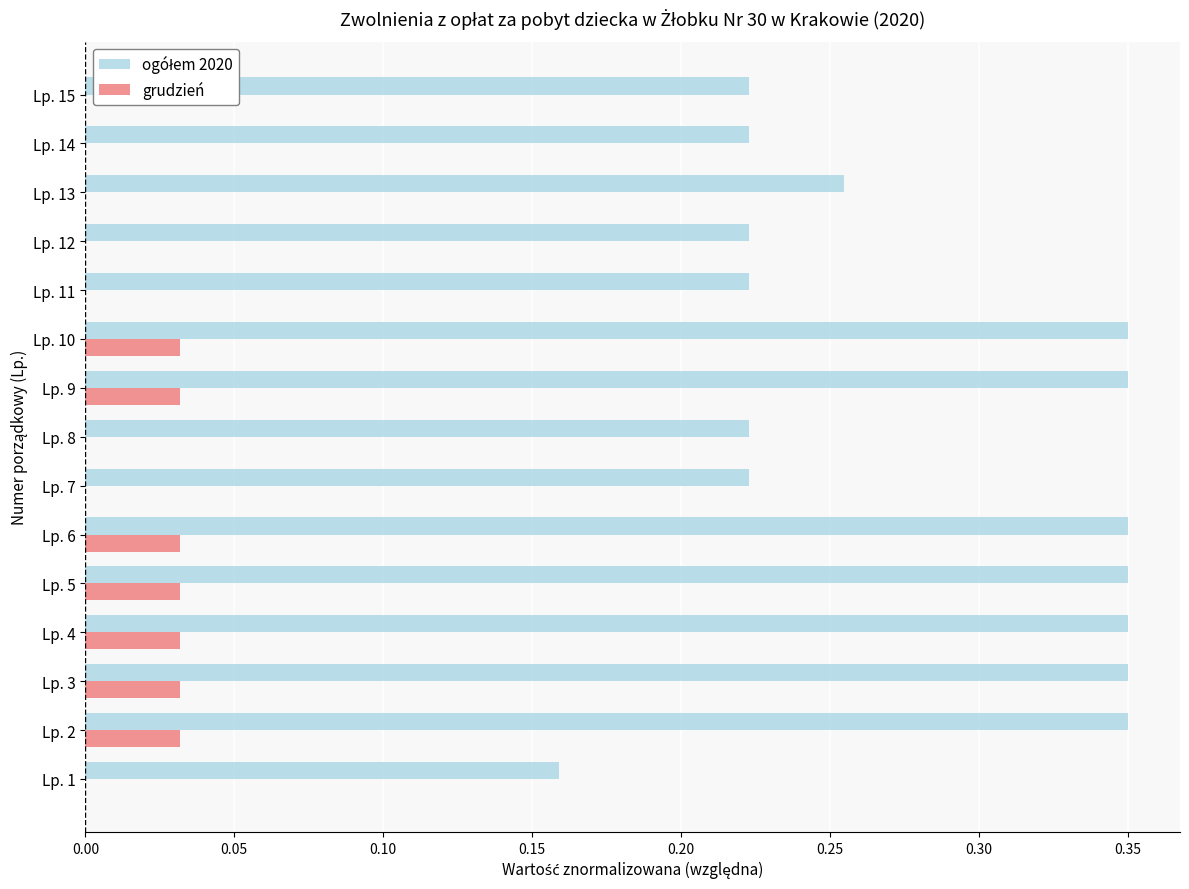

True or false: grudzień has a value of 0.0 at Lp. 5.

True